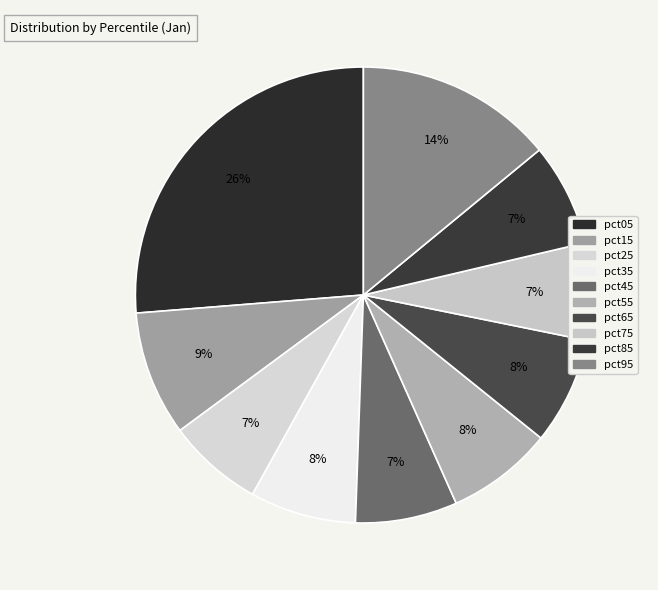

To the nearest percent, what is the difference between the largest and smallest slice percentages?

19%